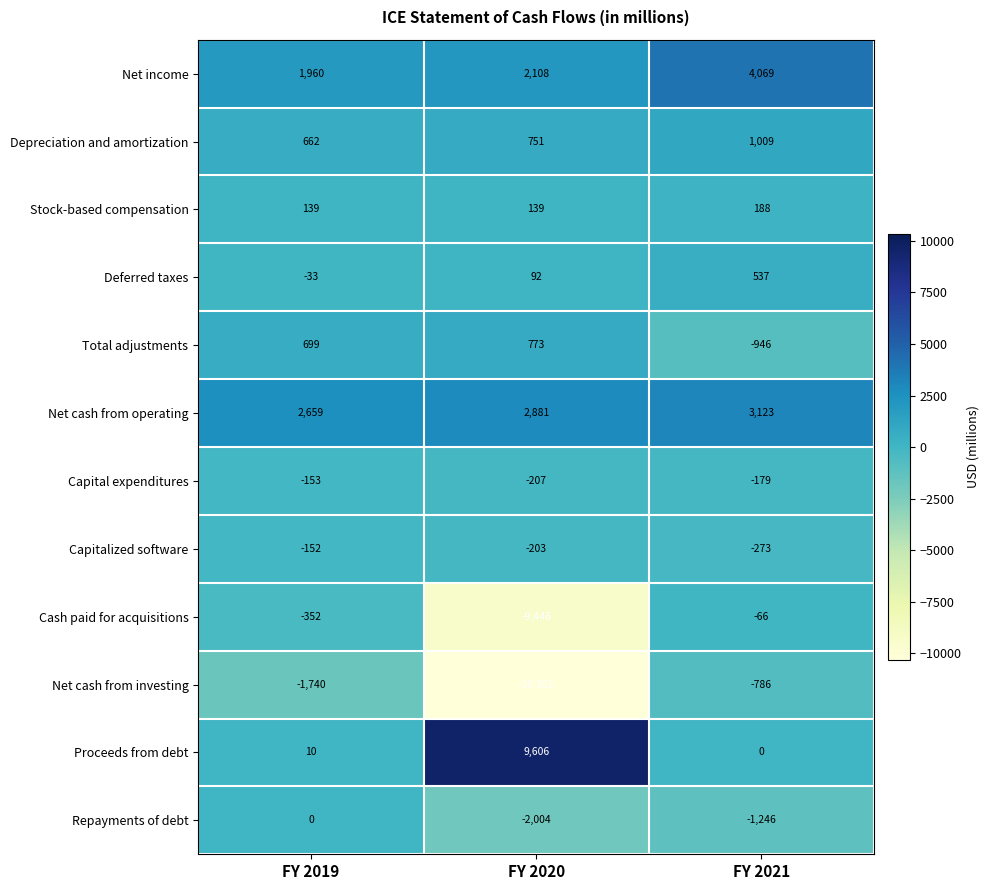

What is the total value across all series at FY 2020?

-5871